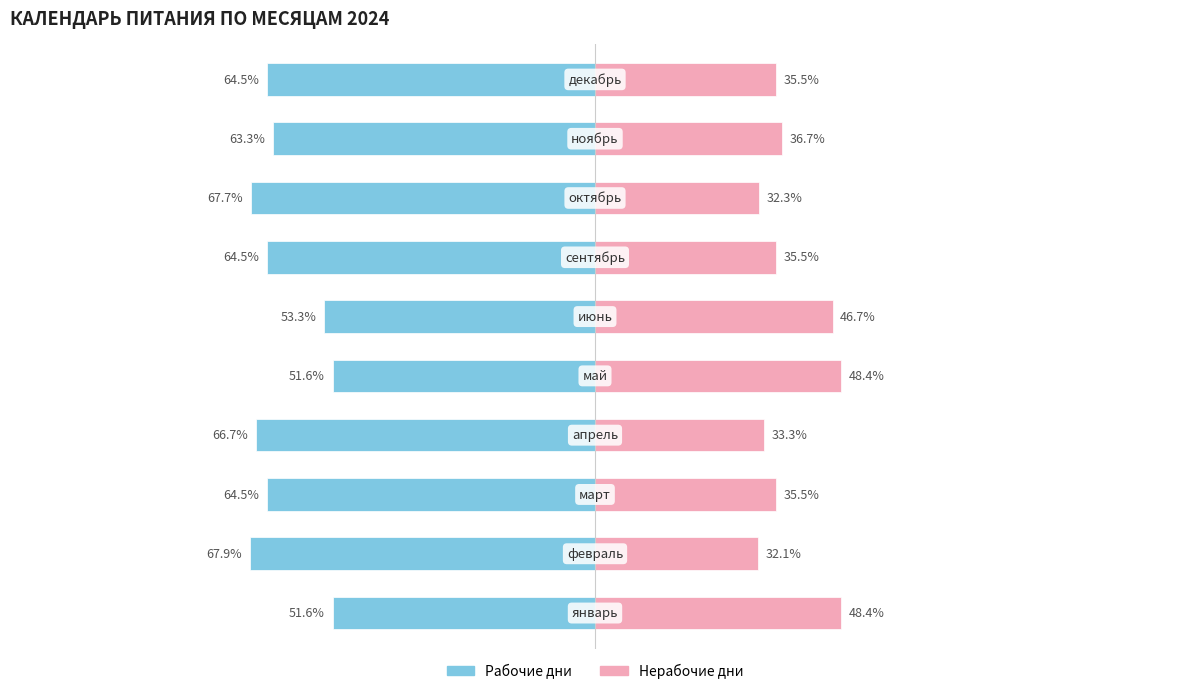

Between 3 and 4, which is larger?

4